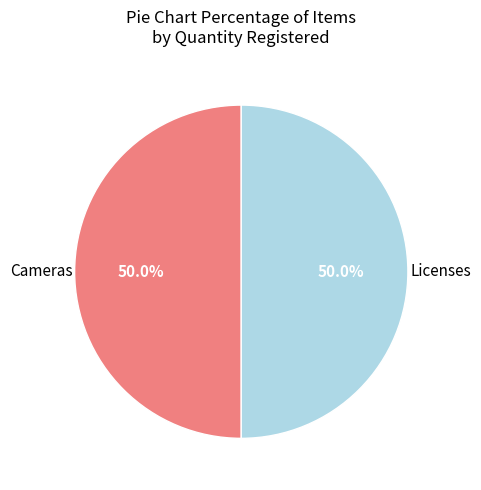

Approximately how many times larger is the value at Licenses compared to Cameras?

1.0